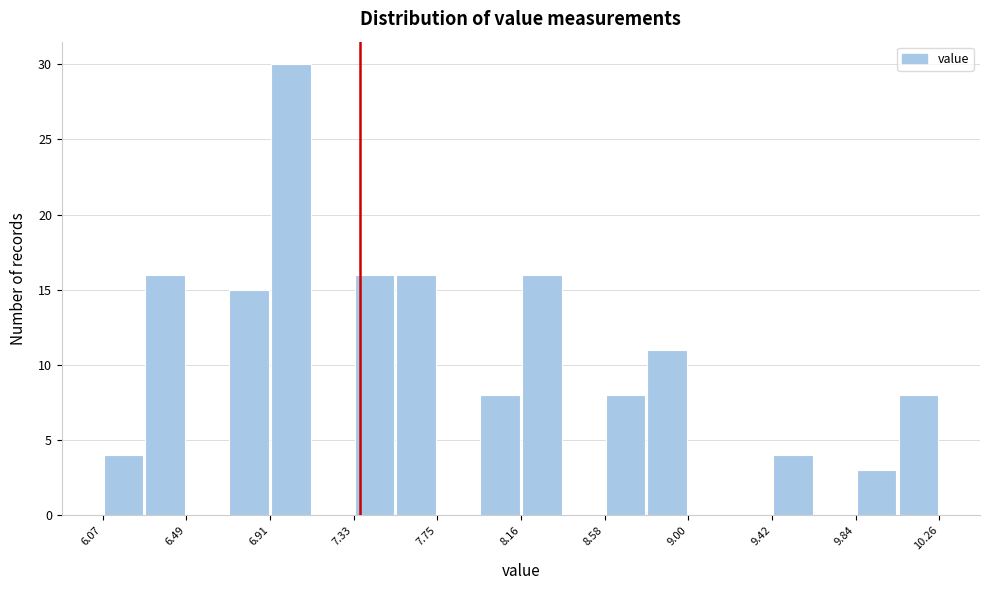

What is the height of the bar covering 6.90 to 7.10 on the x-axis? Neither the bar edges nor the heights are printed on the chart, so give them approximately, as read against the axes.

30